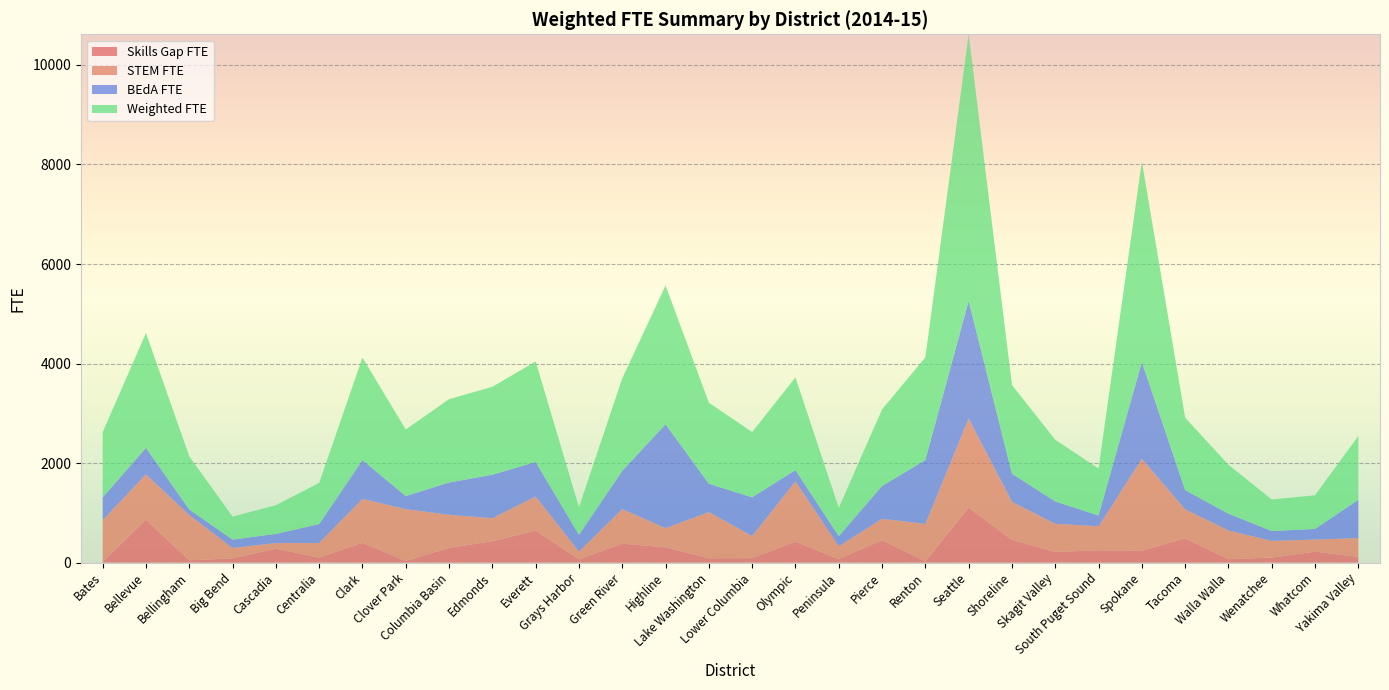

Reading right to left, list all the values displayed in this chart.

Skills Gap FTE: Yakima Valley=115.2	Whatcom=220.3	Wenatchee=100.9	Walla Walla=69.6	Tacoma=486.8	Spokane=238.3	South Puget Sound=247.7	Skagit Valley=213.7	Shoreline=457.8	Seattle=1105.2	Renton=24.3	Pierce=452.8	Peninsula=70.7	Olympic=420.9	Lower Columbia=89.0	Lake Washington=87.9	Highline=306.3	Green River=380.6	Grays Harbor=66.2	Everett=644.3	Edmonds=429.8	Columbia Basin=297.0	Clover Park=30.8	Clark=398.8	Centralia=102.0	Cascadia=279.3	Big Bend=84.8	Bellingham=47.0	Bellevue=862.6	Bates=18.6
STEM FTE: Yakima Valley=377.6	Whatcom=242.6	Wenatchee=335.2	Walla Walla=575.8	Tacoma=583.6	Spokane=1845.2	South Puget Sound=482.9	Skagit Valley=565.4	Shoreline=764.3	Seattle=1789.2	Renton=754.2	Pierce=427.2	Peninsula=257.1	Olympic=1210.6	Lower Columbia=444.1	Lake Washington=927.4	Highline=384.4	Green River=694.2	Grays Harbor=154.5	Everett=683.3	Edmonds=461.9	Columbia Basin=664.4	Clover Park=1042.7	Clark=881.2	Centralia=291.8	Cascadia=113.3	Big Bend=209.4	Bellingham=907.0	Bellevue=909.6	Bates=835.1
BEdA FTE: Yakima Valley=769.8	Whatcom=213.7	Wenatchee=198.7	Walla Walla=338.2	Tacoma=385.6	Spokane=1948.6	South Puget Sound=215.2	Skagit Valley=450.2	Shoreline=563.4	Seattle=2365.8	Renton=1282.2	Pierce=659.2	Peninsula=203.0	Olympic=227.9	Lower Columbia=779.0	Lake Washington=569.0	Highline=2091.1	Green River=768.7	Grays Harbor=336.8	Everett=693.5	Edmonds=874.4	Columbia Basin=648.5	Clover Park=263.6	Clark=779.9	Centralia=381.2	Cascadia=184.0	Big Bend=168.0	Bellingham=113.8	Bellevue=534.2	Bates=457.3
Weighted FTE: Yakima Valley=1283.5	Whatcom=676.6	Wenatchee=634.7	Walla Walla=983.5	Tacoma=1455.9	Spokane=4032.1	South Puget Sound=945.8	Skagit Valley=1239.3	Shoreline=1785.5	Seattle=5356.2	Renton=2062.8	Pierce=1539.2	Peninsula=569.8	Olympic=1862.5	Lower Columbia=1312.0	Lake Washington=1628.4	Highline=2786.9	Green River=1859.5	Grays Harbor=557.5	Everett=2021.1	Edmonds=1766.1	Columbia Basin=1674.9	Clover Park=1337.1	Clark=2059.9	Centralia=828.0	Cascadia=576.6	Big Bend=462.2	Bellingham=1067.8	Bellevue=2306.5	Bates=1311.0